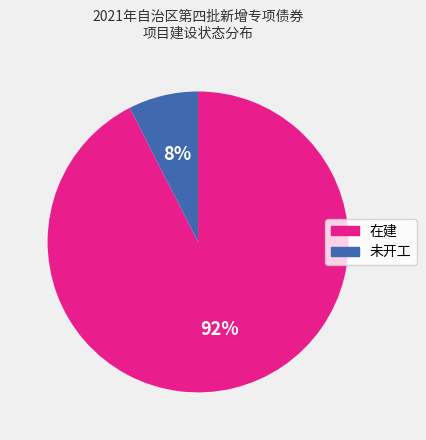

To the nearest percent, what is the average slice percentage?

50%